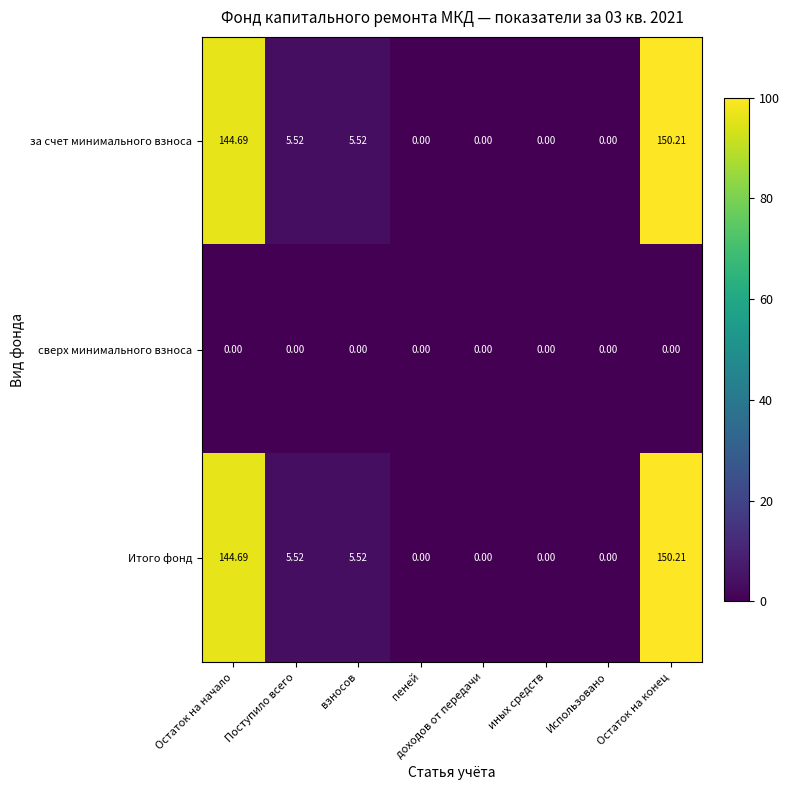

What is the total value across all series at Поступило всего?

11.0